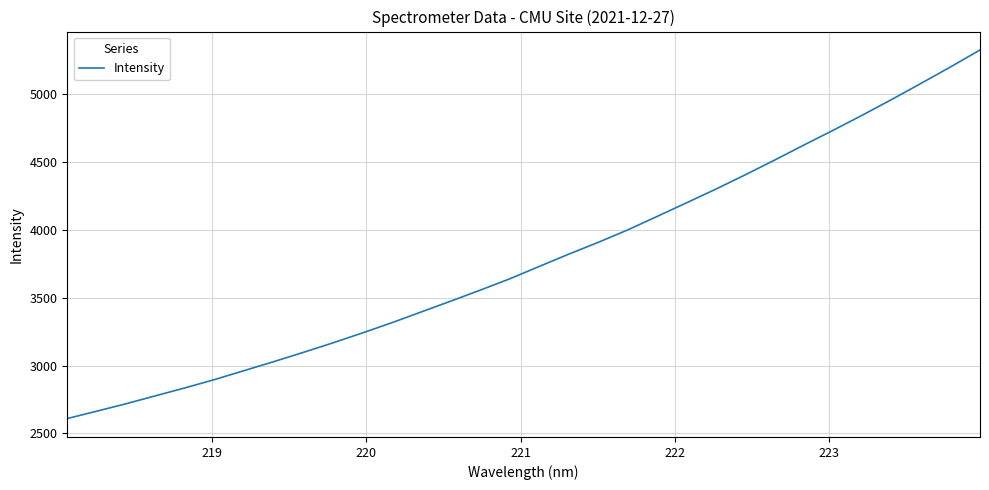

What is the difference between the maximum and minimum values?

2716.5